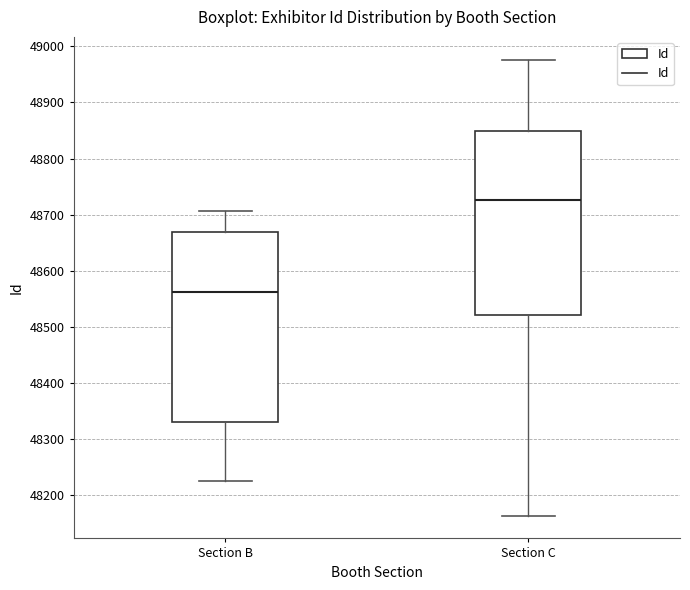

Comparing the boxes themselves (not the whiskers), which one is the tallest?

Section B